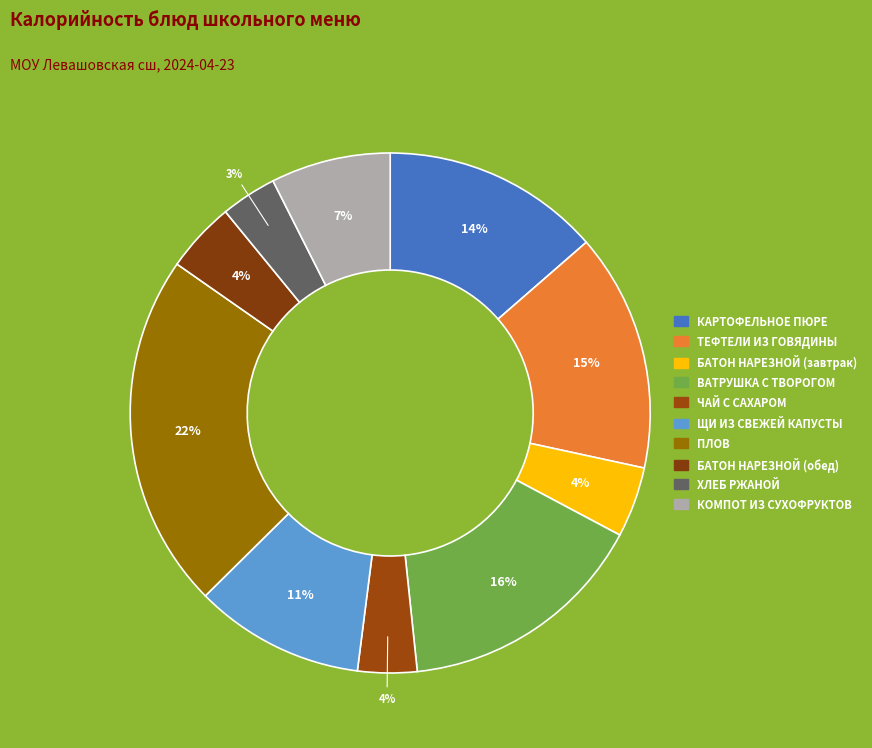

How many slices are in this pie chart?

10